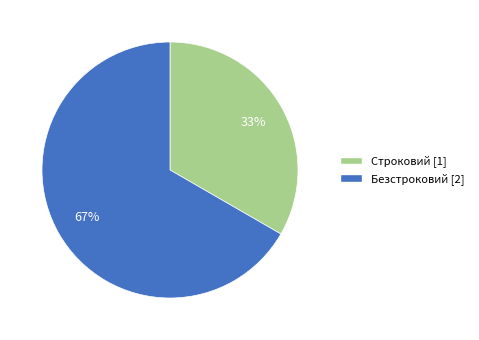

Do Строковий and Безстроковий together represent more than half of the pie?

Yes